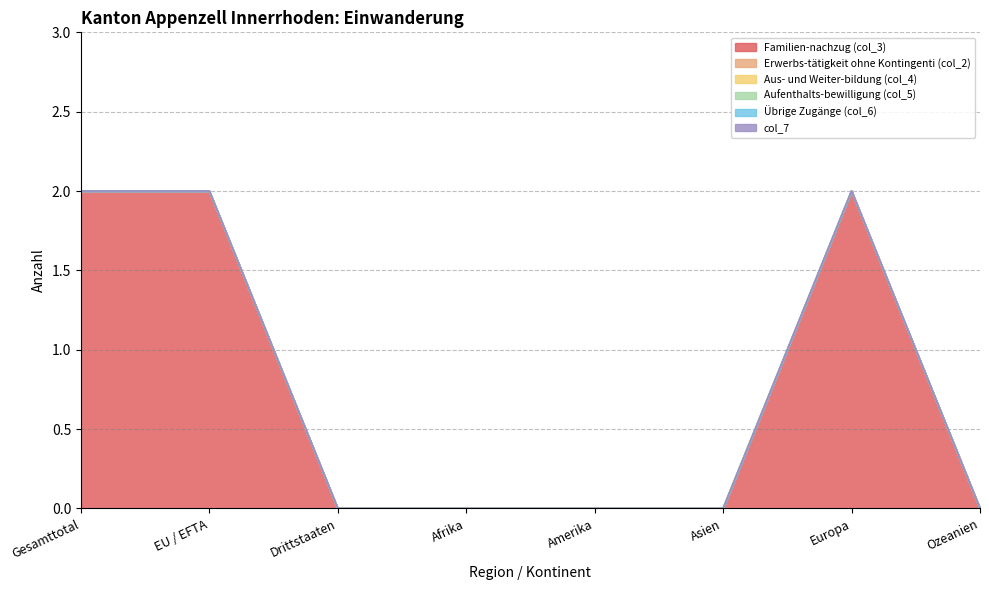

What are all the series names shown in the legend?

Familien-nachzug (col_3), Erwerbs-tätigkeit ohne Kontingenti (col_2), Aus- und Weiter-bildung (col_4), Aufenthalts-bewilligung (col_5), Übrige Zugänge (col_6), col_7